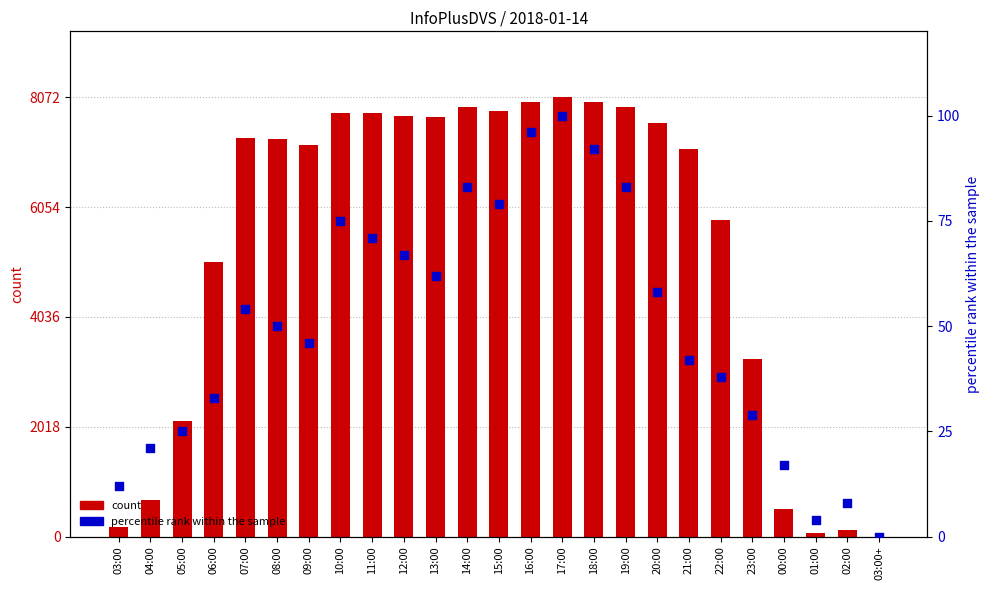

Is the value of percentile rank within the sample at 05:00 greater than the value of count at 04:00?

No